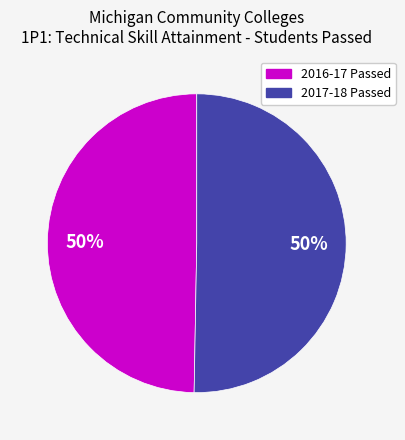

True or false: 2016-17 Passed accounts for 56% of the total.

False